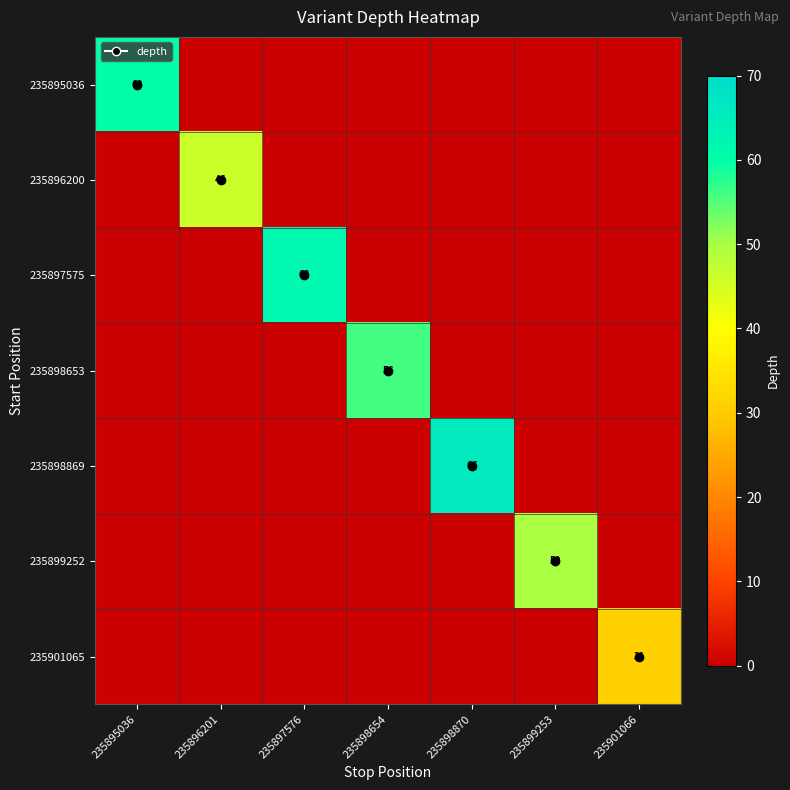

What is the maximum value shown in the chart?

66